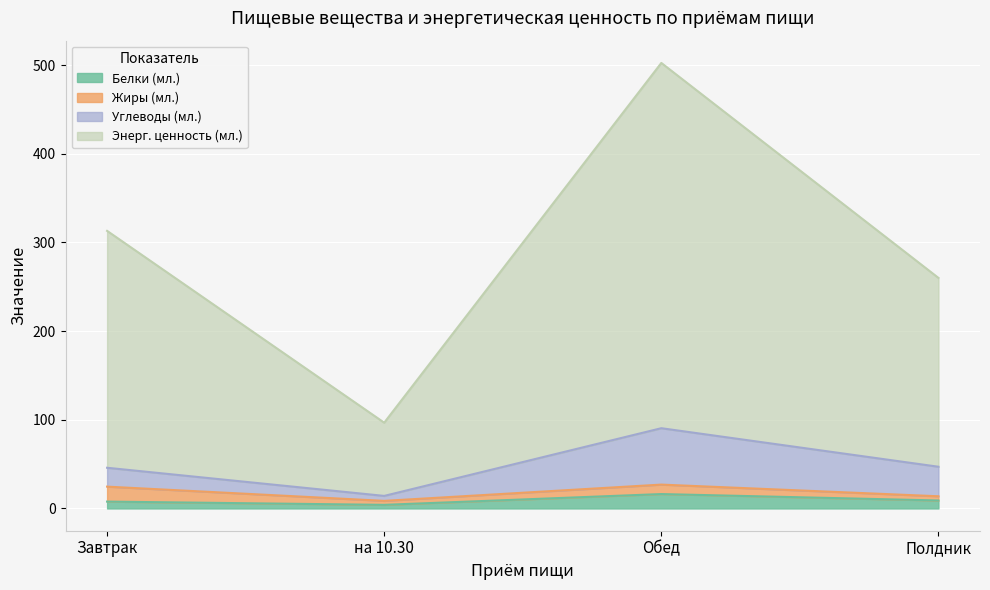

True or false: Углеводы (мл.) and Энерг. ценность (мл.) intersect in this chart.

False